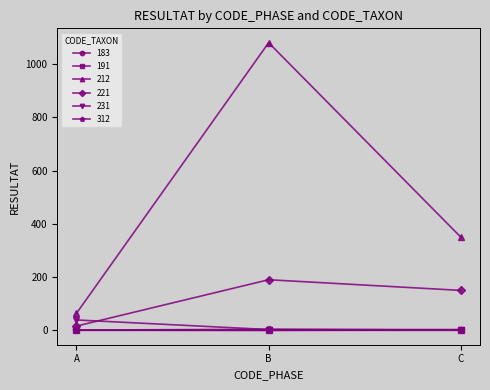

What is the difference between the 183 values at B and A?

3